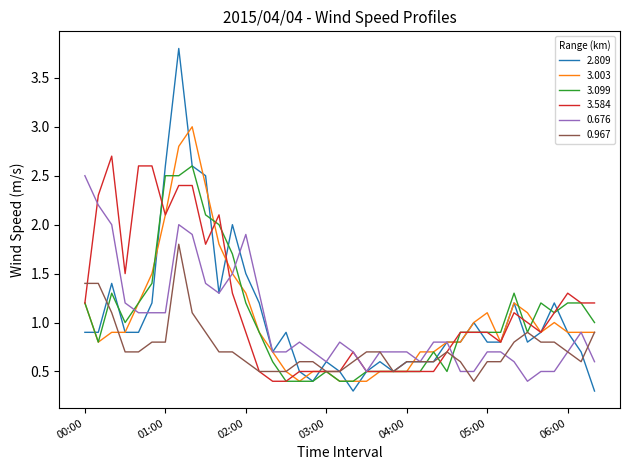

What is the maximum value shown in the chart?

3.8